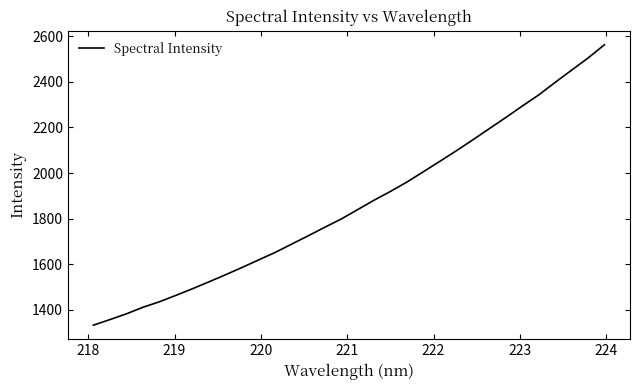

What is the difference between the maximum and minimum values?

1230.6